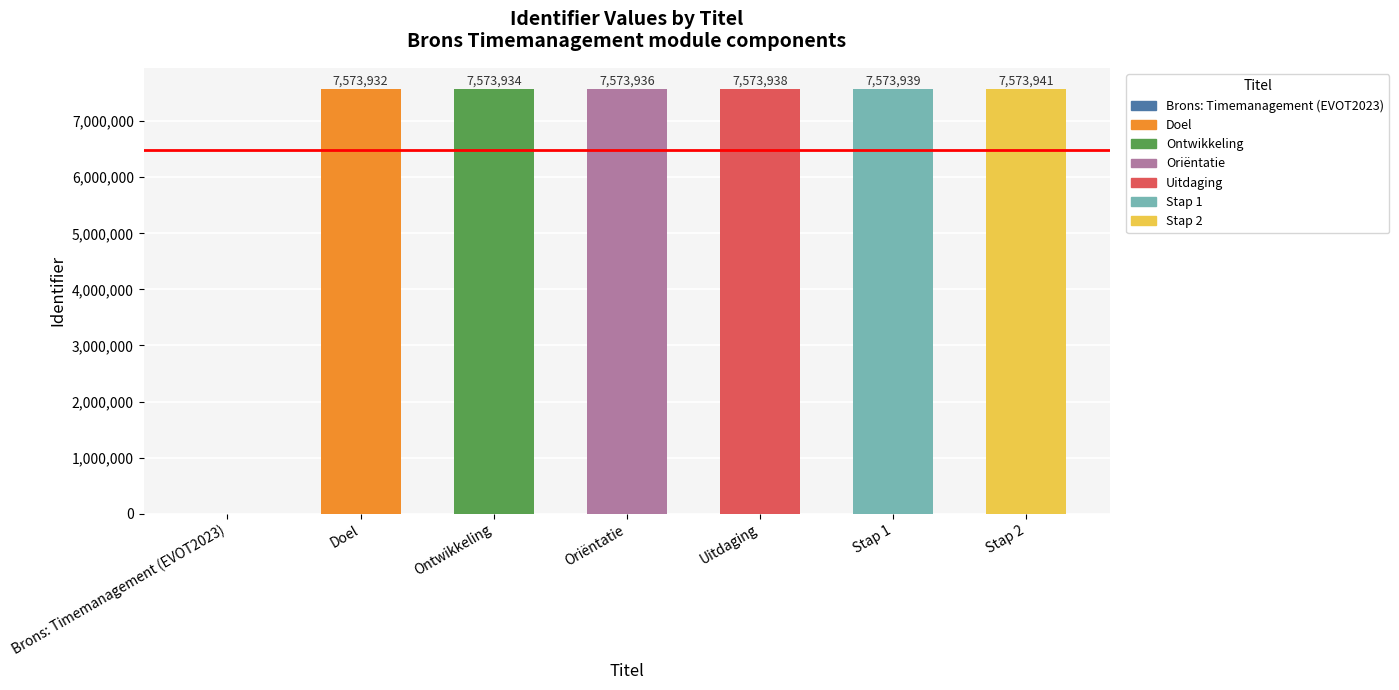

How many values are above zero?

6